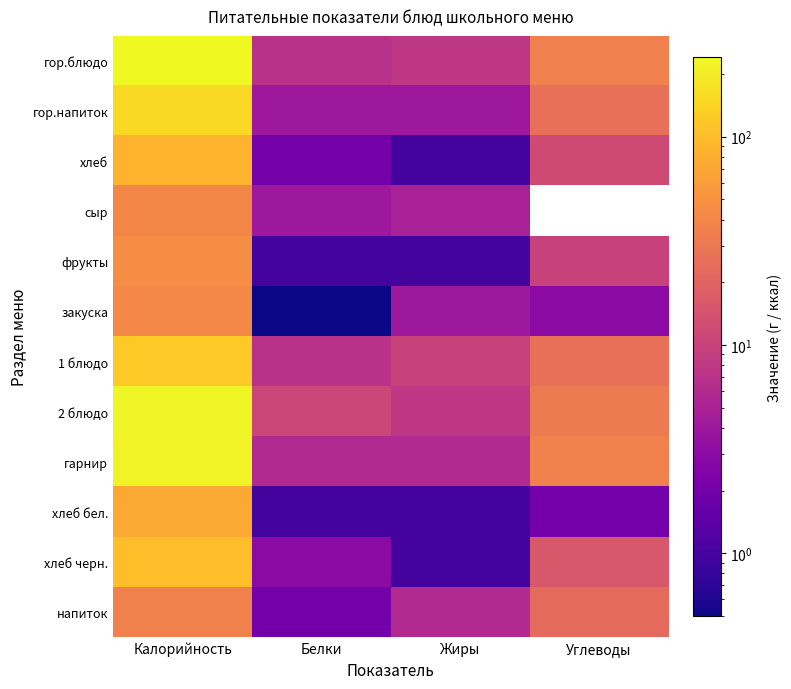

What is the difference between the highest and lowest values at Углеводы?

36.0